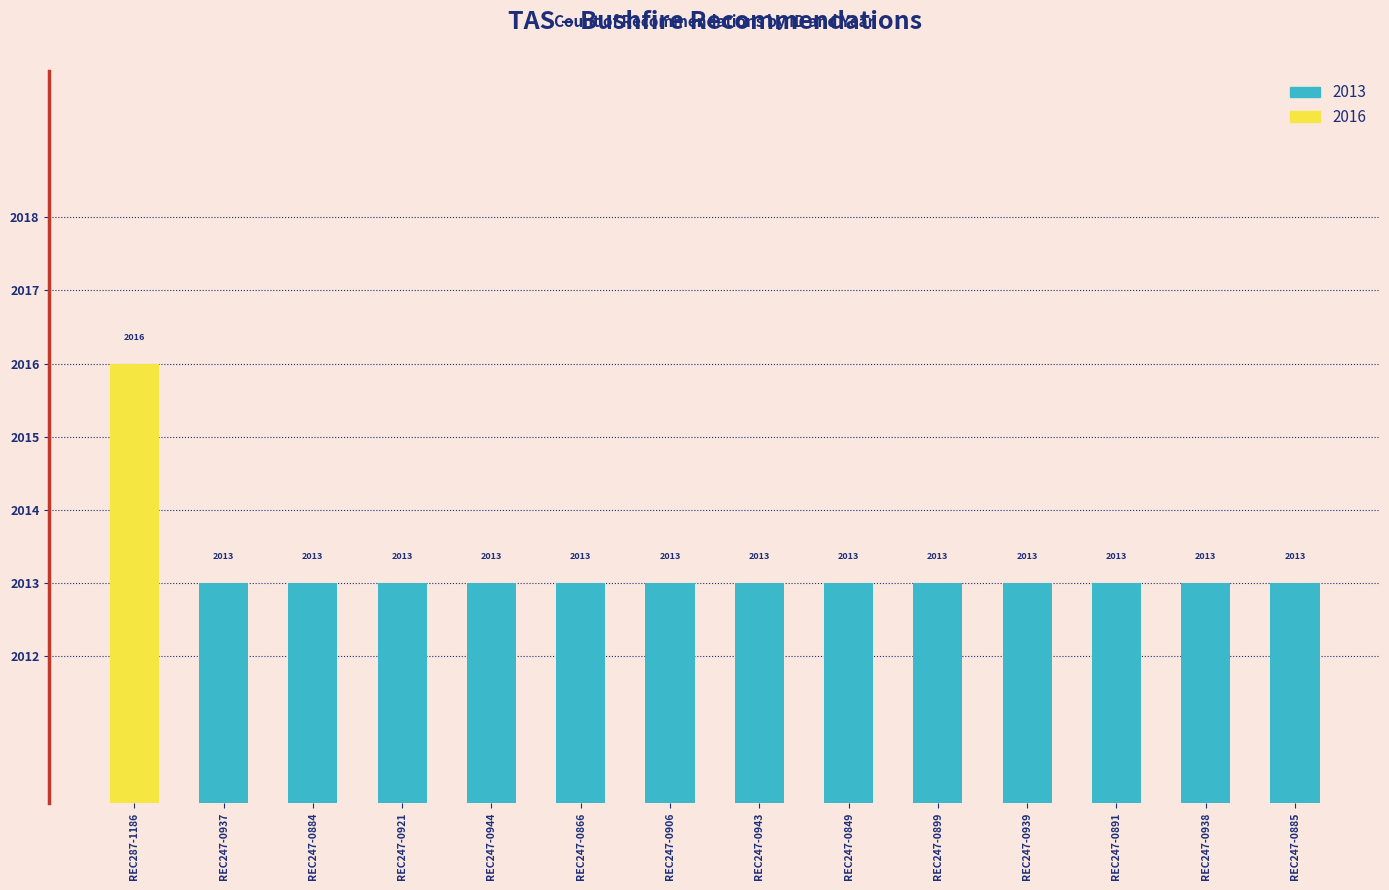

How many values exceed 2013?

1